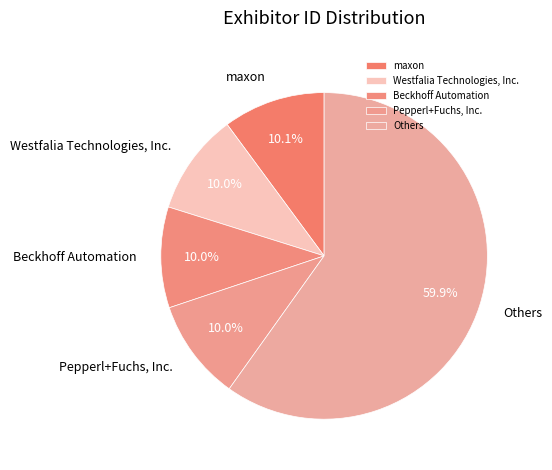

What is the total percentage of Beckhoff Automation and Westfalia Technologies, Inc.?

20.0%